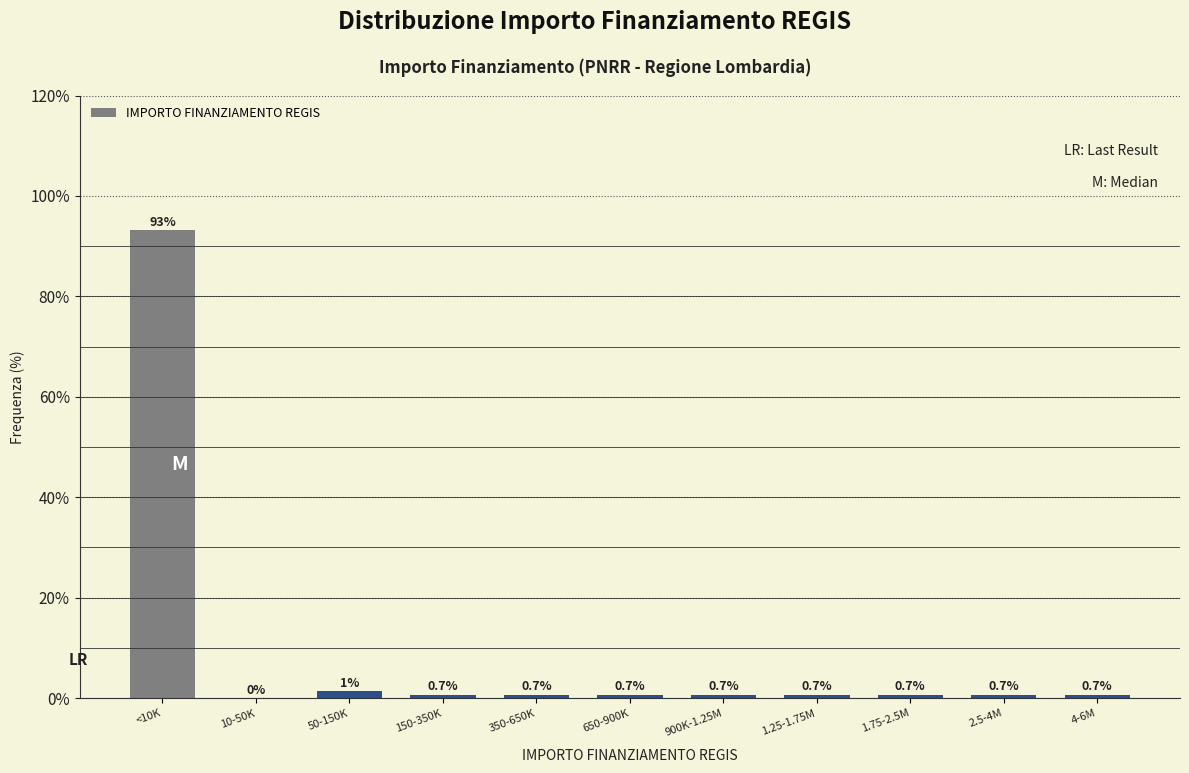

What is the change in value from 10-50K to 1.75-2.5M?

+0.7